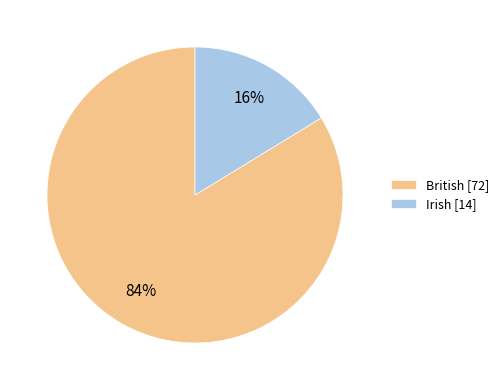

What is the smallest slice in the pie chart?

Irish